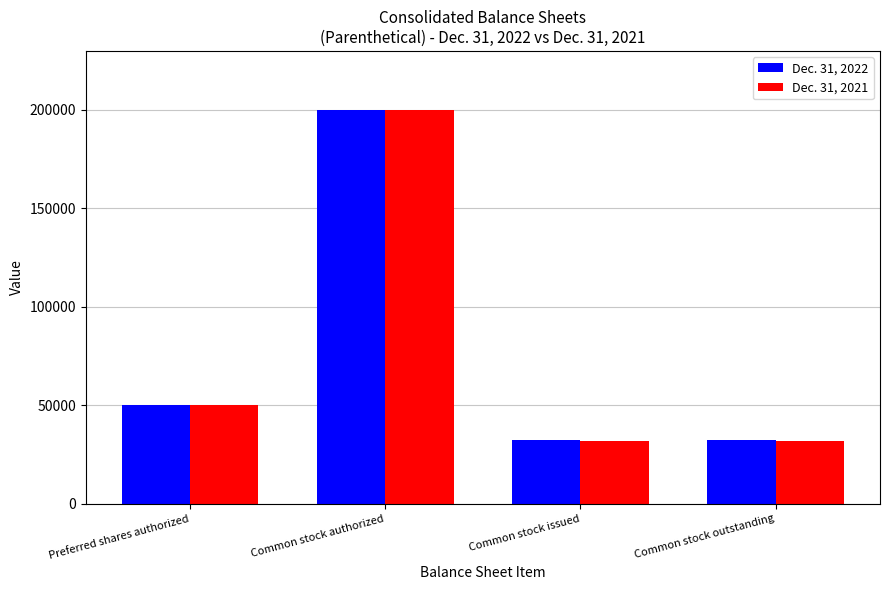

Which series has the widest spread of values?

Dec. 31, 2021